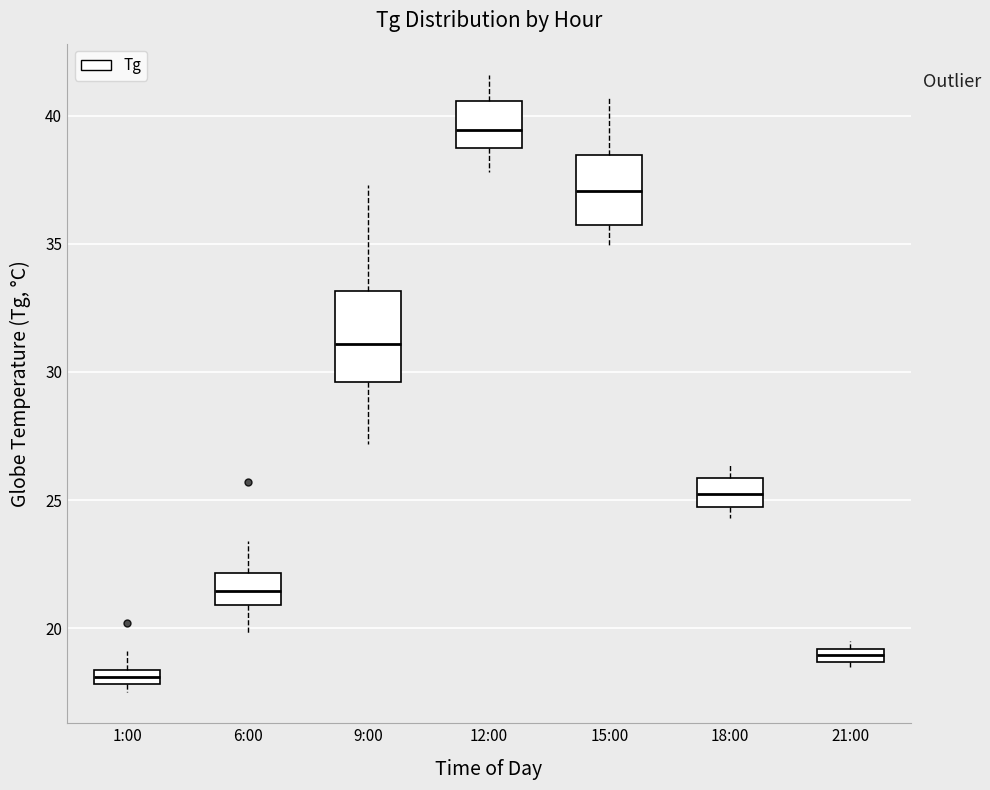

Comparing the boxes themselves (not the whiskers), which one is the tallest?

9:00